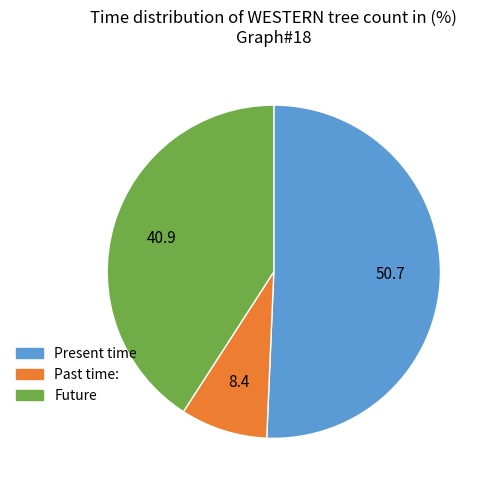

Does any single category account for the majority?

Yes